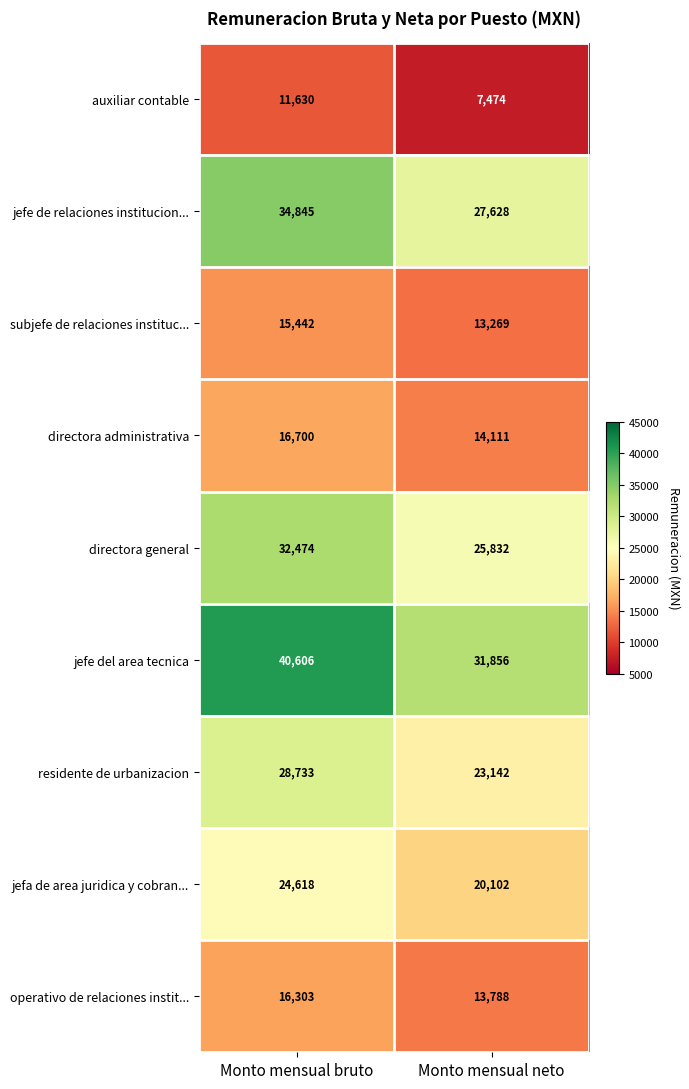

At how many categories does at least one series exceed 28945?

2